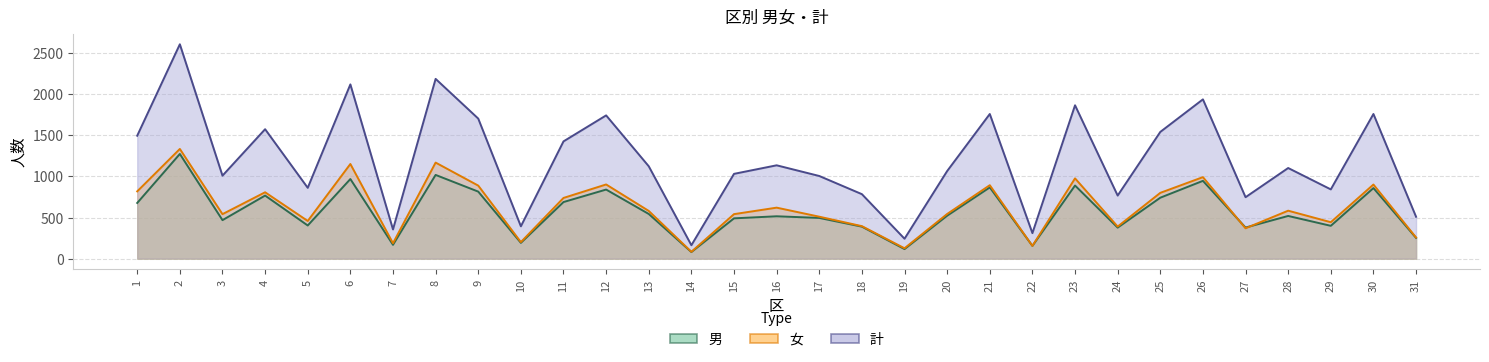

What is the minimum value for 女?

83